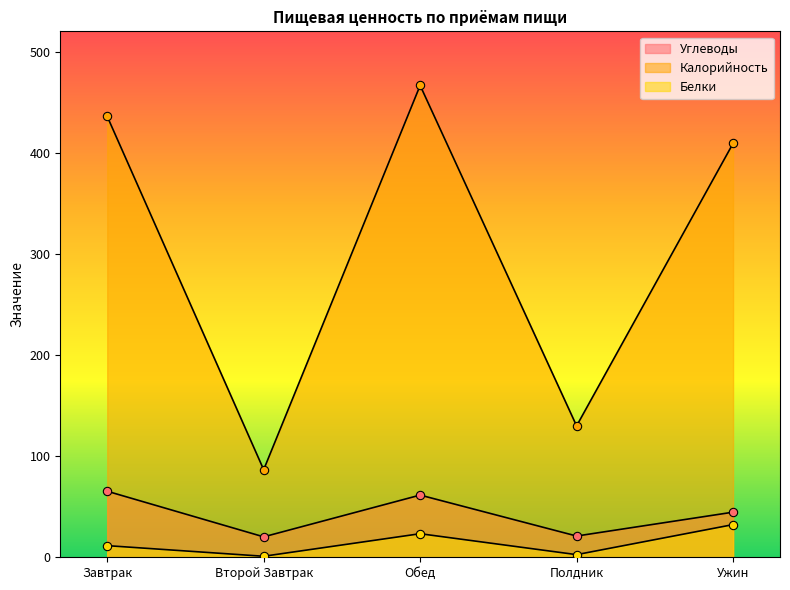

What is the spread (max minus min) of values at Обед?

443.2